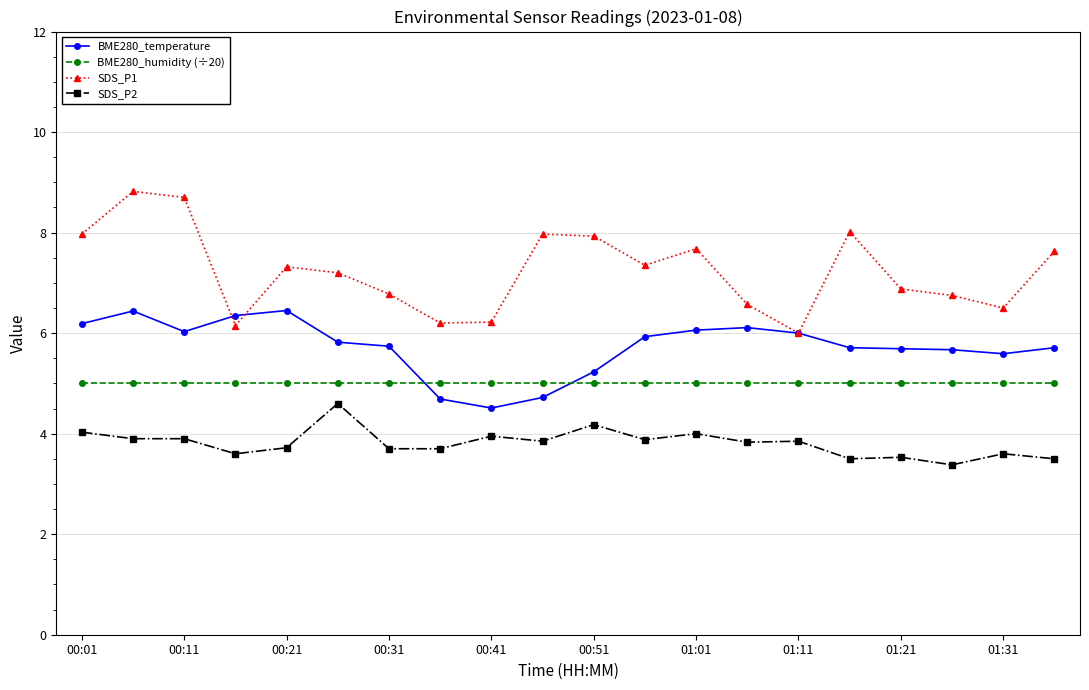

What is the minimum value shown in the chart?

3.4